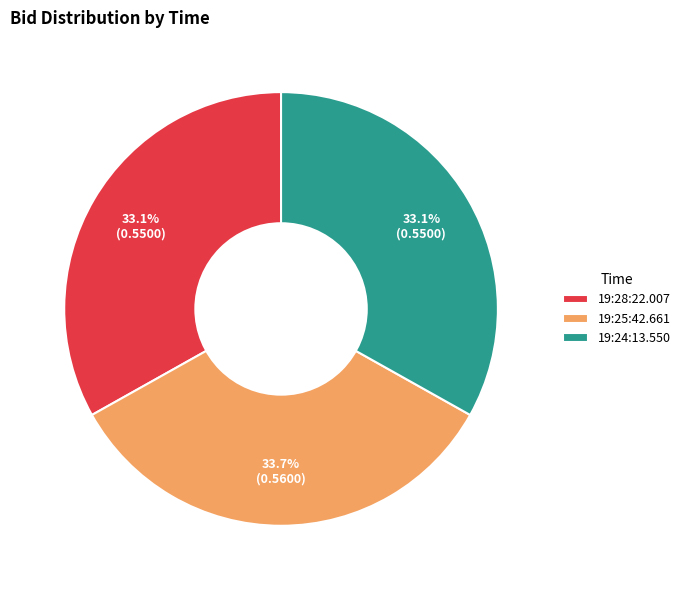

How much of the chart is everything except 19:25:42.661?

66.3%